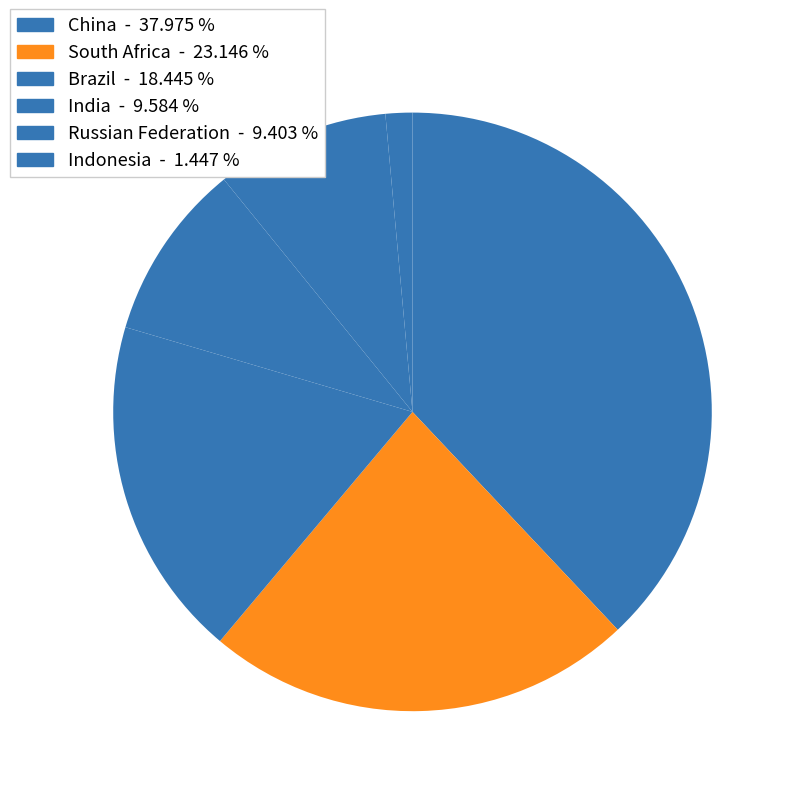

Is there any slice that represents more than half of the pie?

No